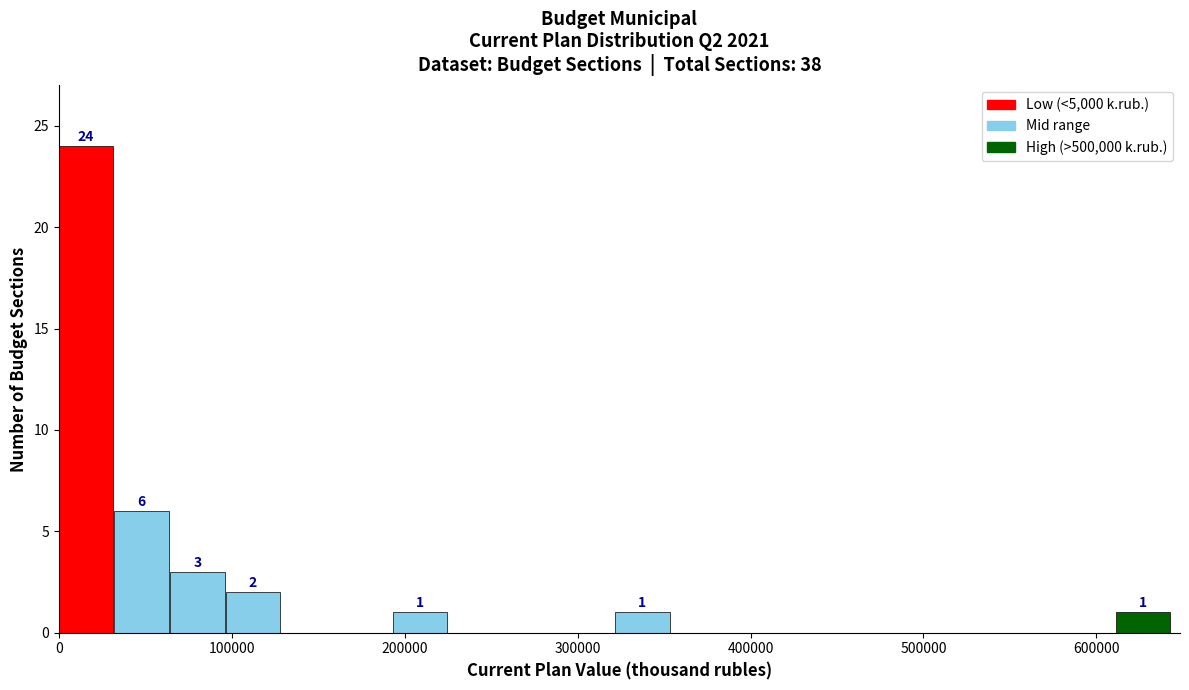

Read against the x-axis, roughly where is the centre of the tallest bar?

20000